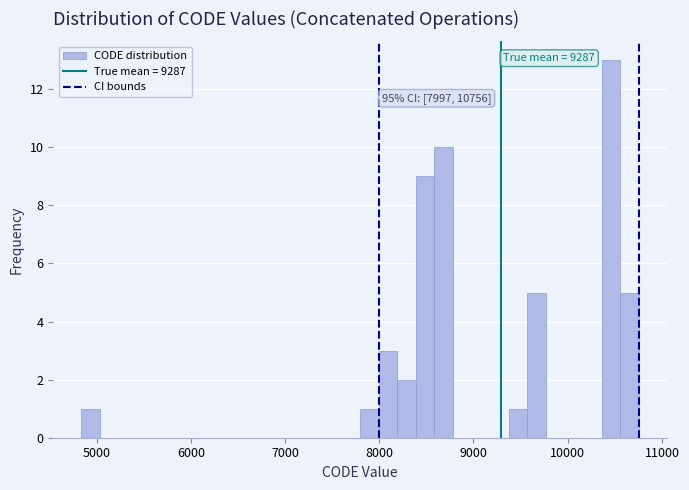

Read against the x-axis, roughly where is the centre of the tallest bar?

10500